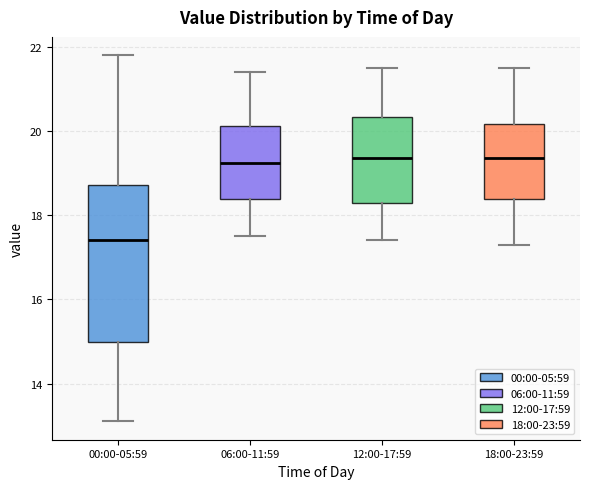

Comparing the boxes themselves (not the whiskers), which one is the tallest?

00:00-05:59